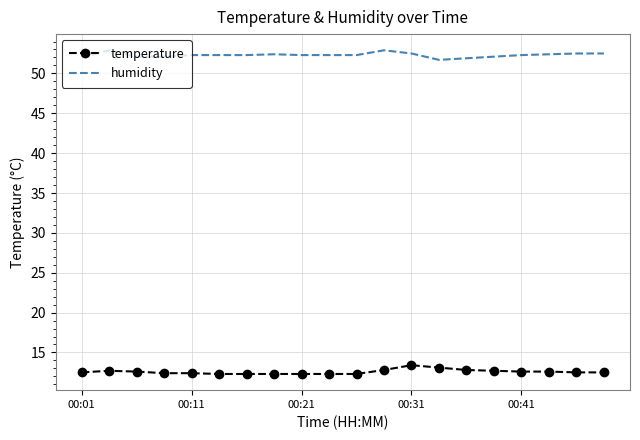

Rank the series by their maximum value, from highest to lowest.

humidity, temperature